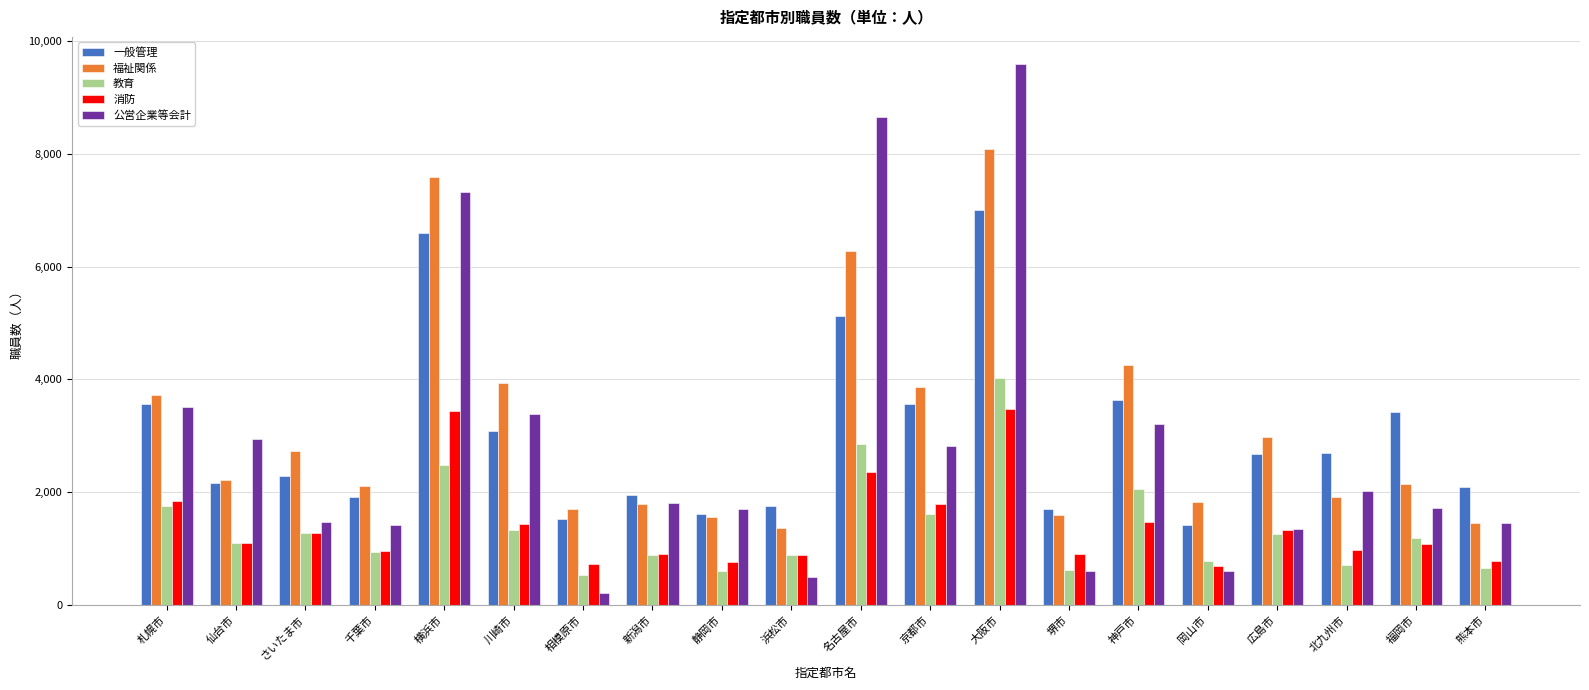

What is the value of the 一般管理 bar at the 16th from the left?

1426